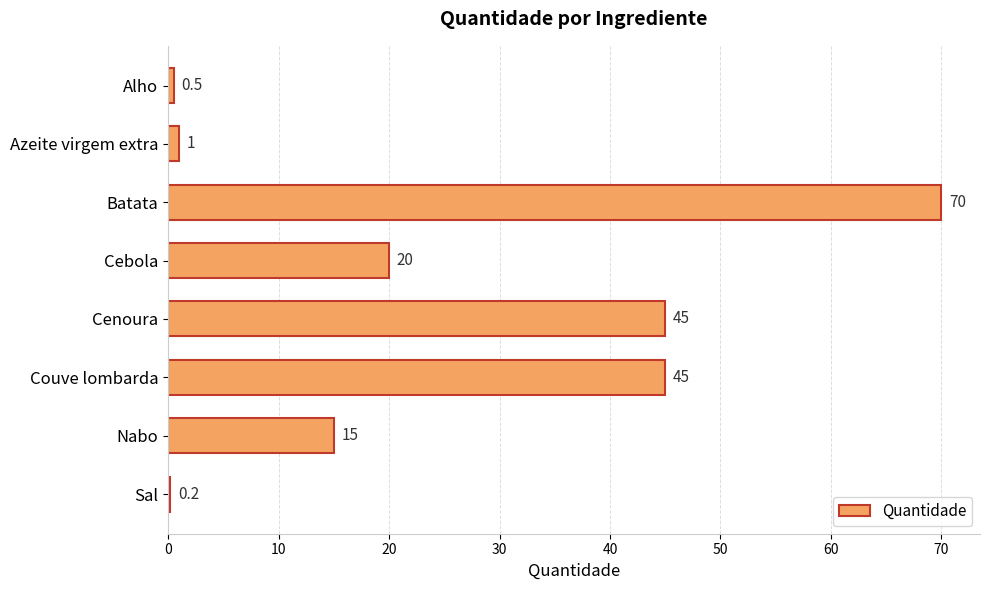

The value at Alho is 0.5. True or false?

True